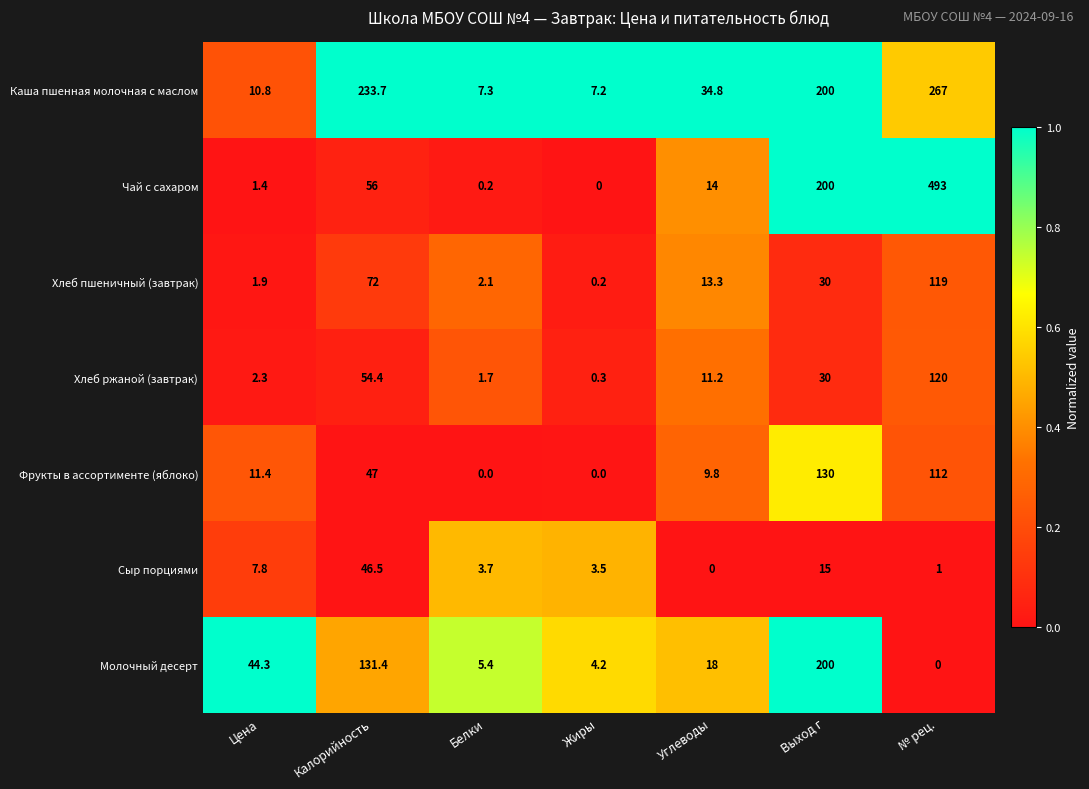

Is the value of Каша пшенная молочная с маслом at Калорийность greater than the value of Хлеб ржаной (завтрак) at Белки?

Yes